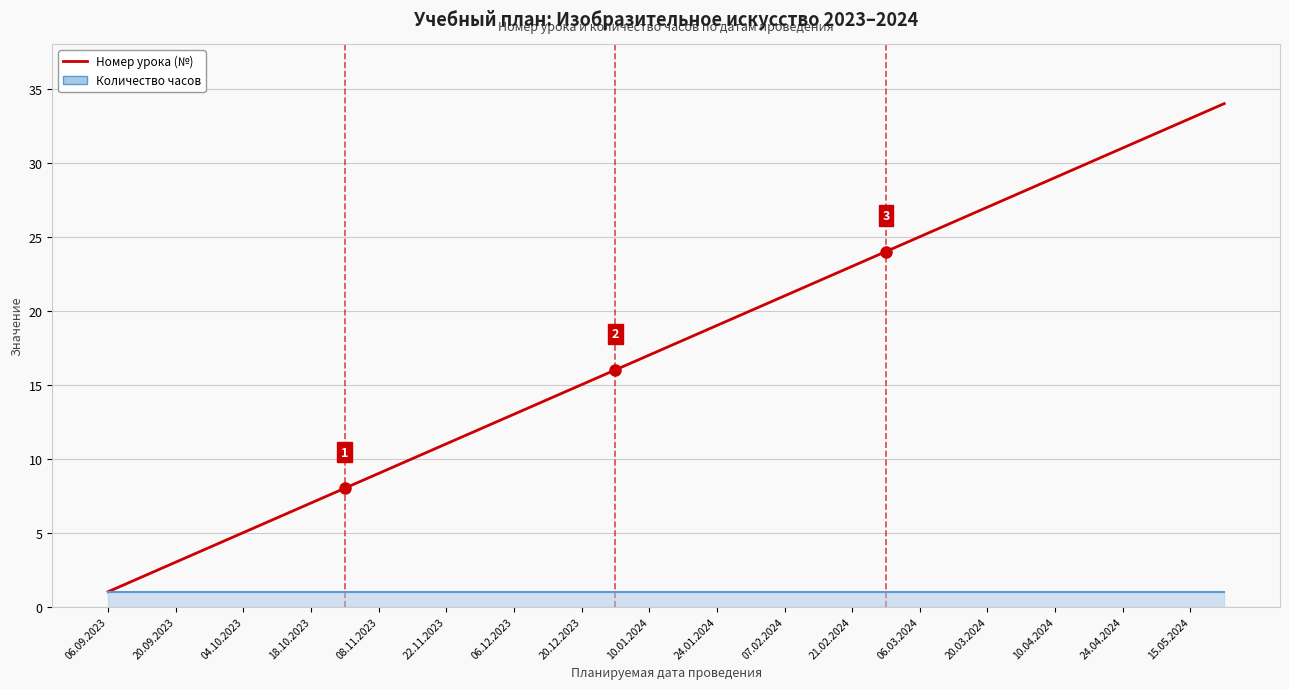

Which label corresponds to the smallest value in the chart?

06.09.2023